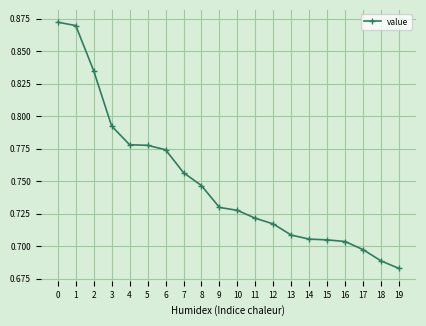

What is the difference between the maximum and minimum values?

0.2